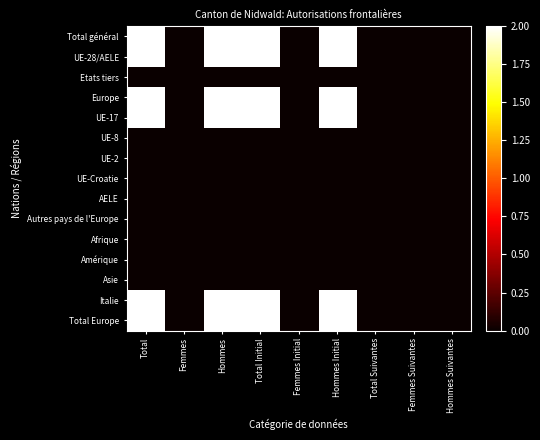

Which has a higher value, Total or Hommes Initial?

Total